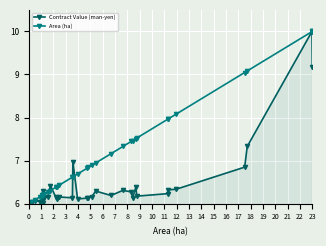

How many series are shown in this chart?

2